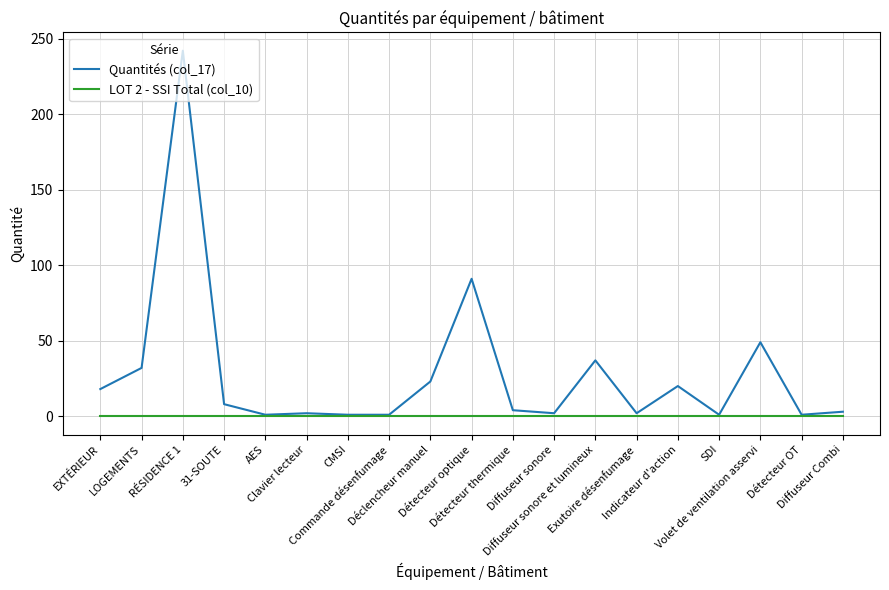

List the series in order of their overall mean, highest first.

Quantités (col_17), LOT 2 - SSI Total (col_10)